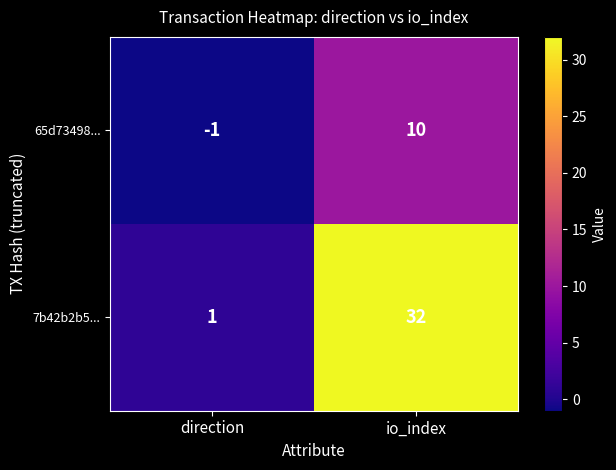

Between direction and io_index, which series saw the biggest shift?

7b42b2b5...